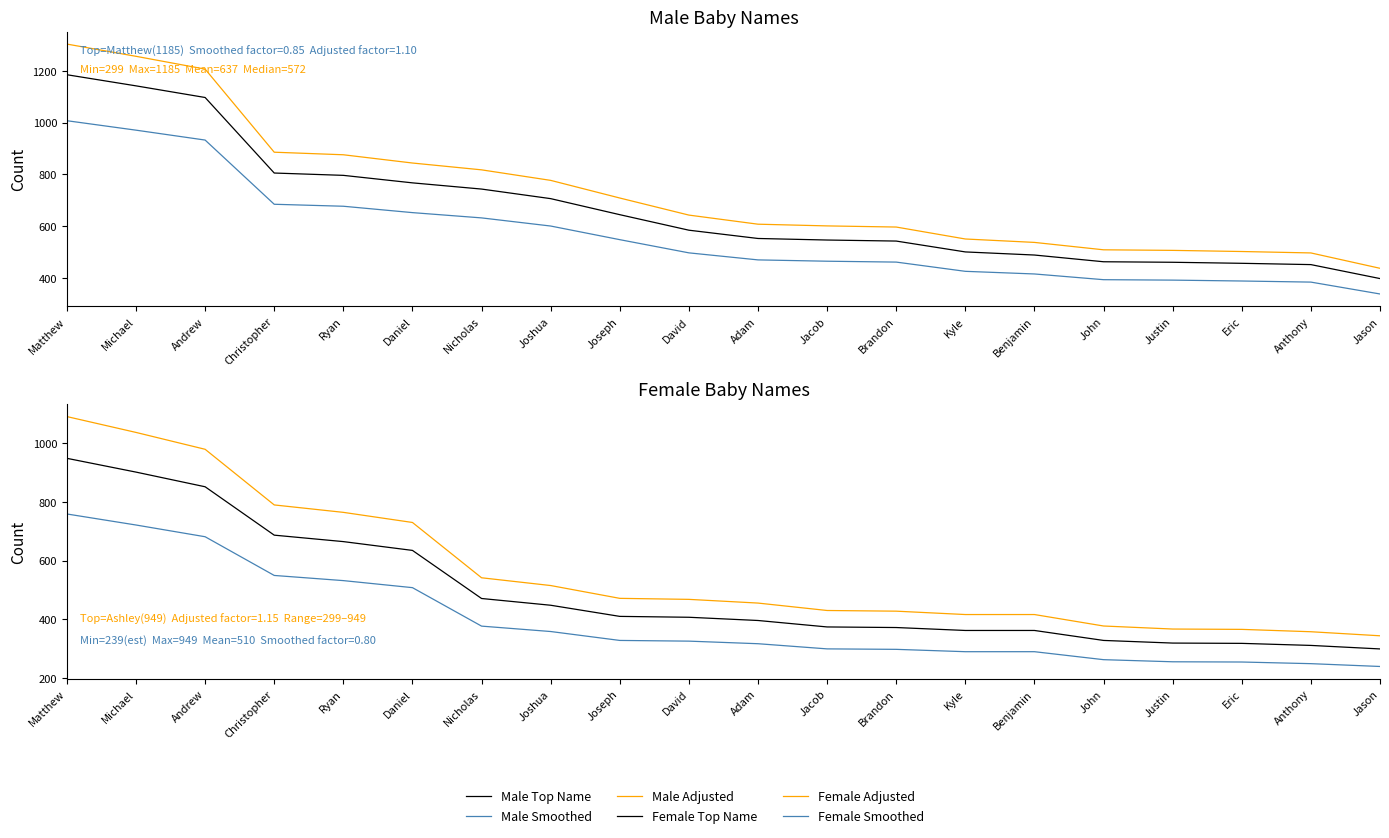

Between Brandon and Kyle, which is larger?

Brandon